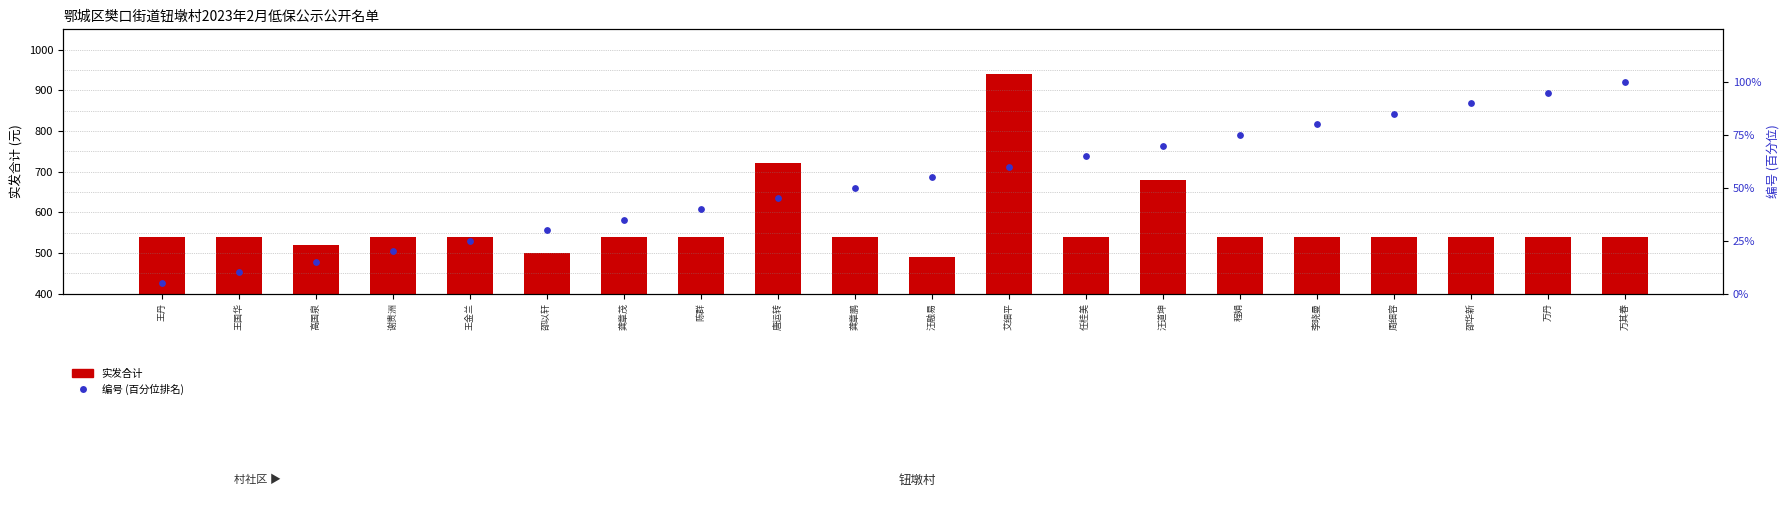

At which category is the sum across all series the highest?

艾细平